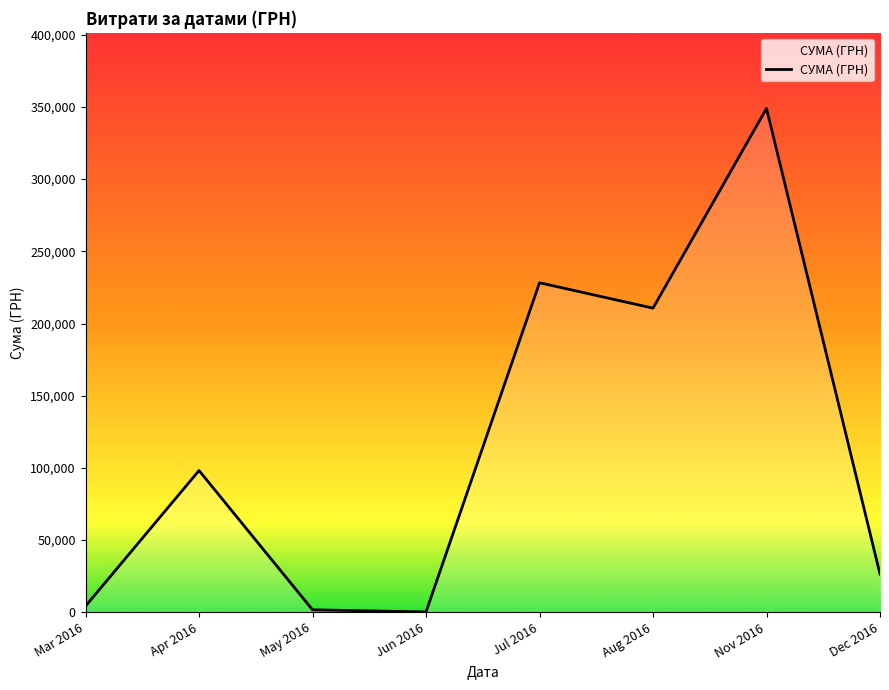

What is the greatest value displayed?

348965.9